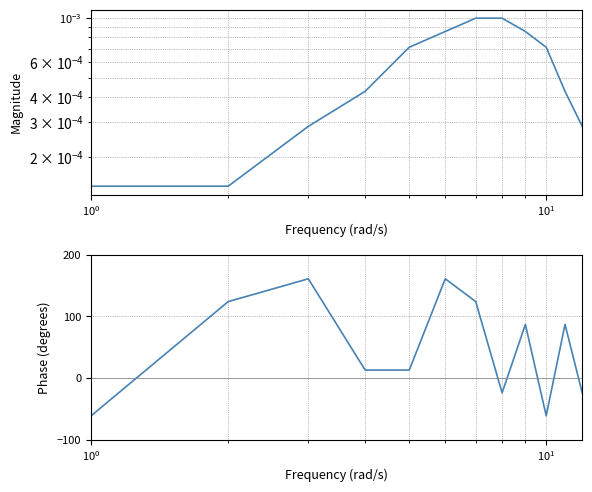

Which series has the largest range (max minus min)?

col_61